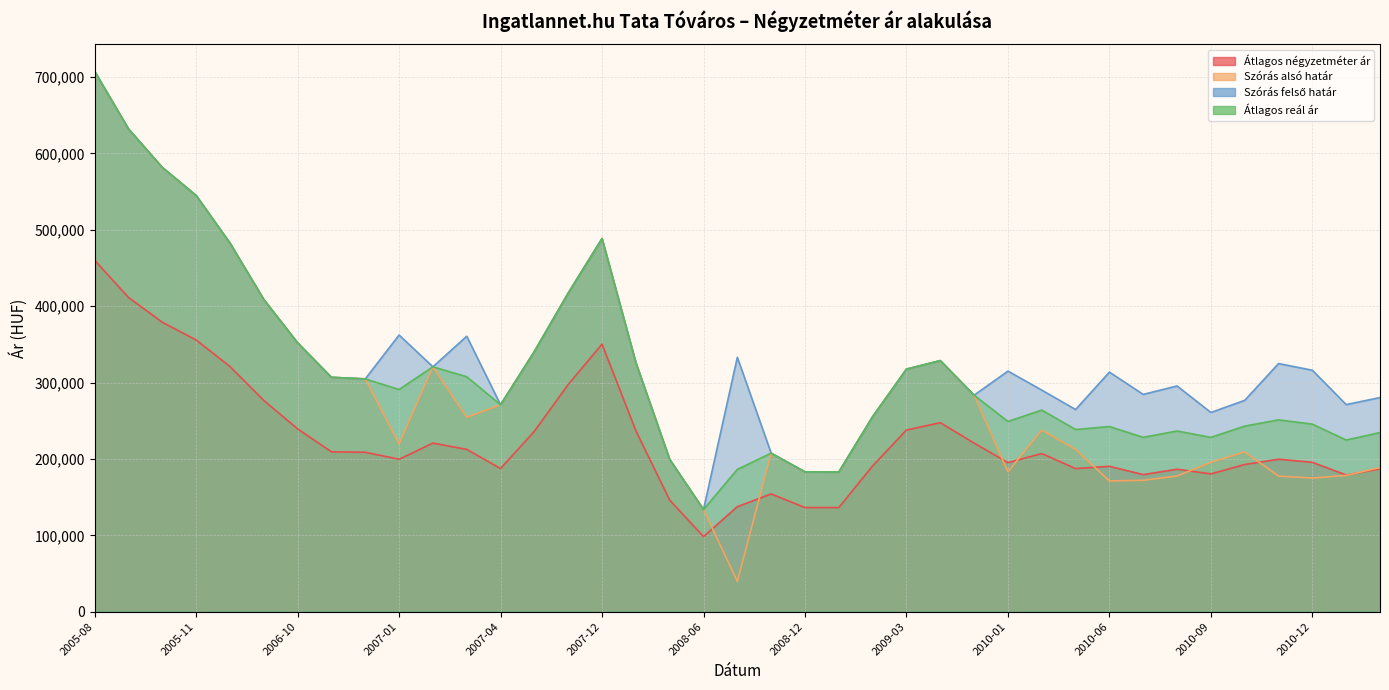

What position from the right is 2010-11?

4